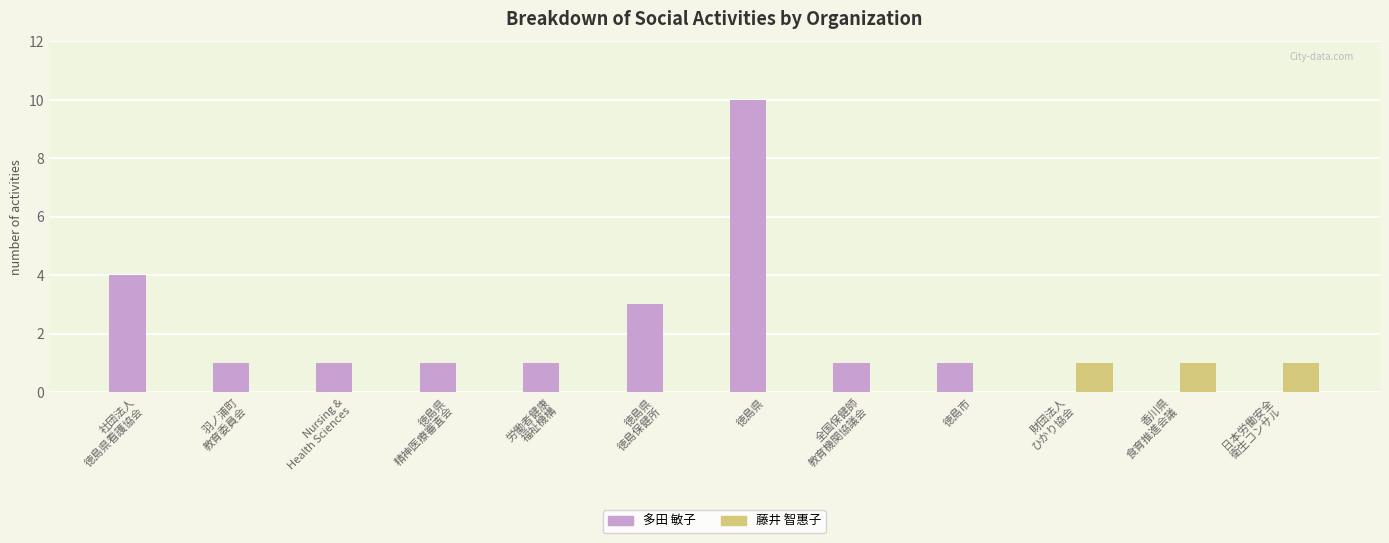

At which label does 多田 敏子 reach its peak?

徳島県